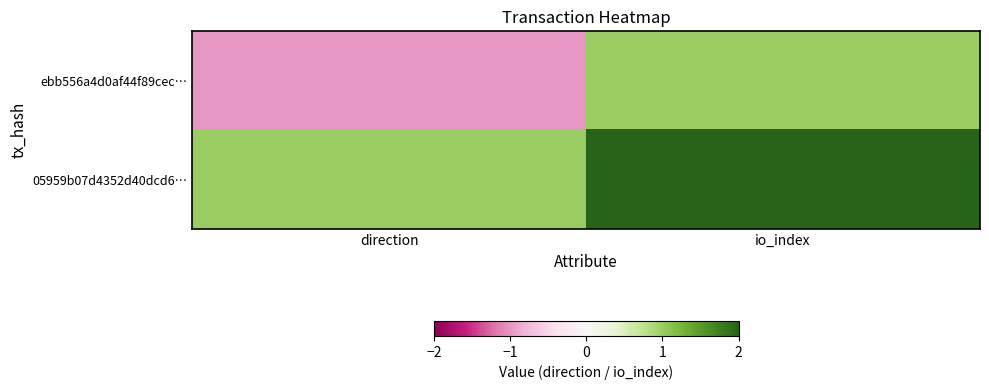

Reading left to right, what are all the values shown in this chart?

ebb556a4d0af44f89cec…: direction=-1	io_index=1
05959b07d4352d40dcd6…: direction=1	io_index=2